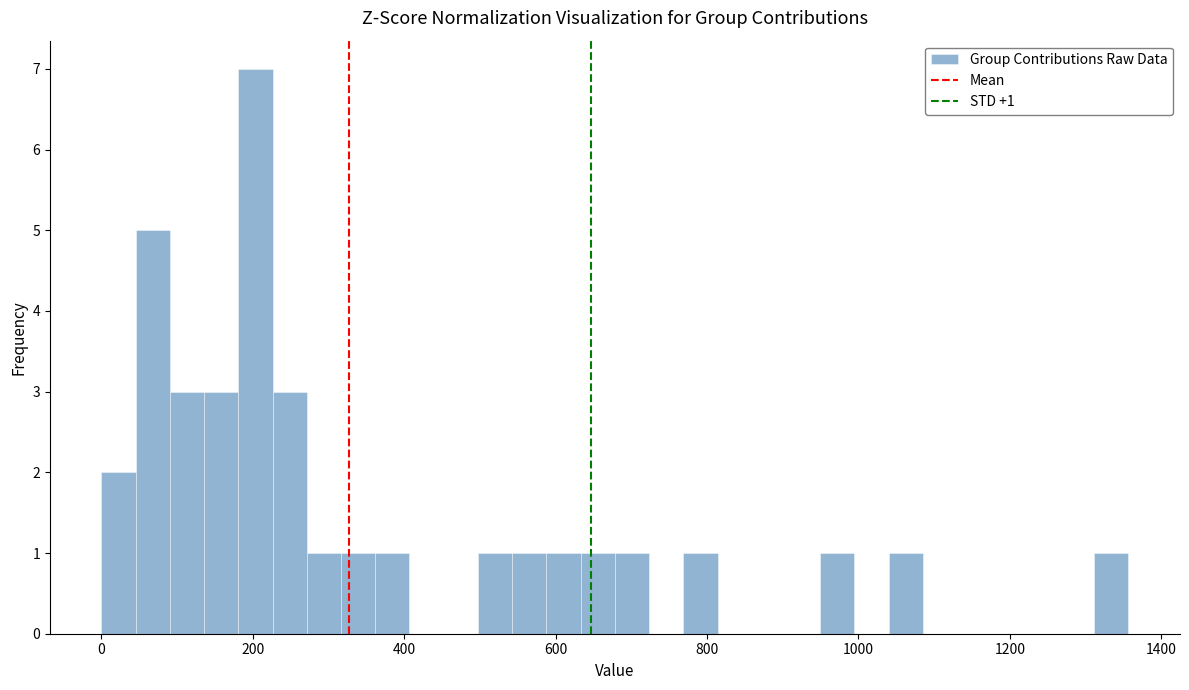

Around what value on the x-axis is the tallest bar? Give the approximate position of its centre, as read against the axis.

200